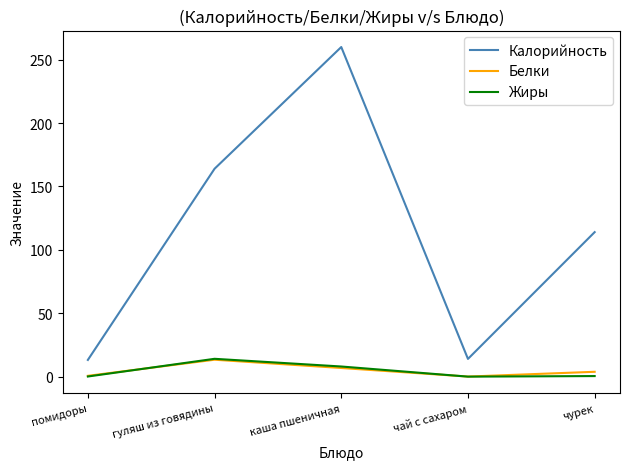

True or false: Калорийность has a value of 230.9 at гуляш из говядины.

False